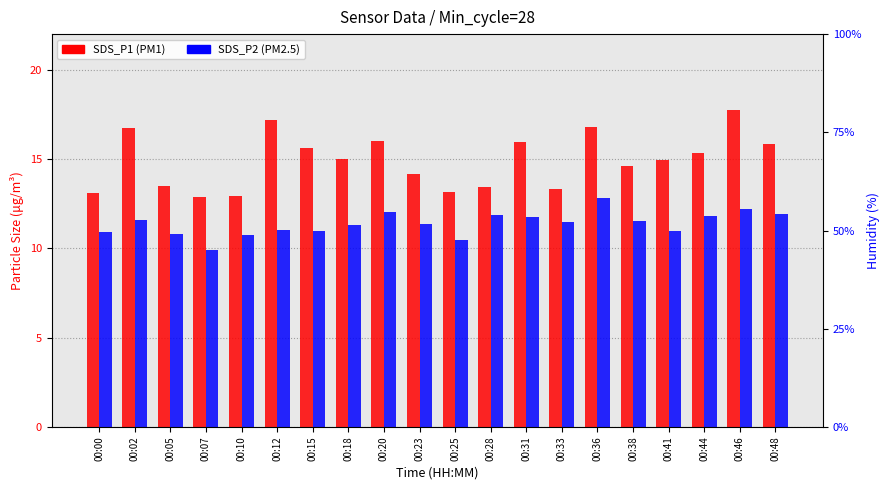

At which category does the chart reach its minimum across all series?

00:07